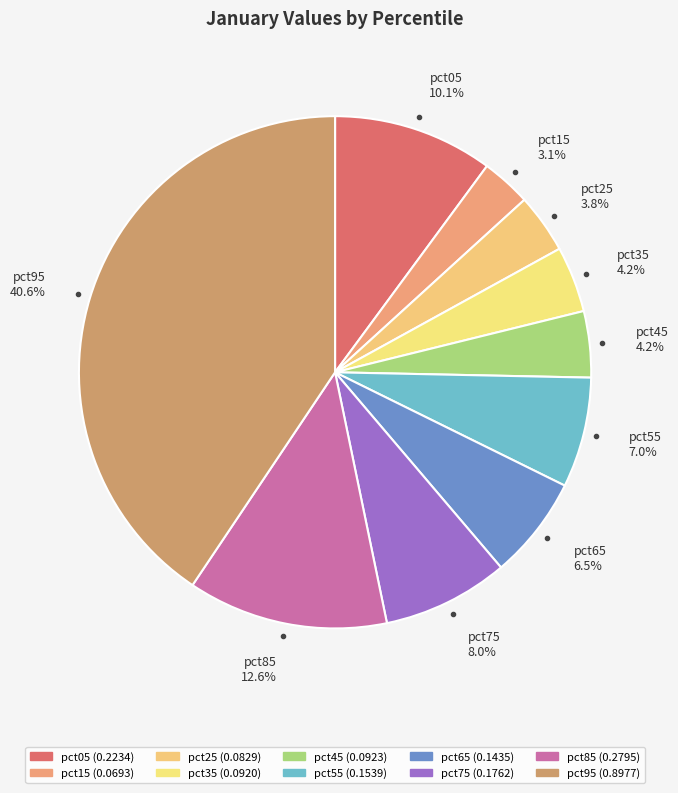

To the nearest percent, what is the difference between the largest and smallest slice percentages?

37%